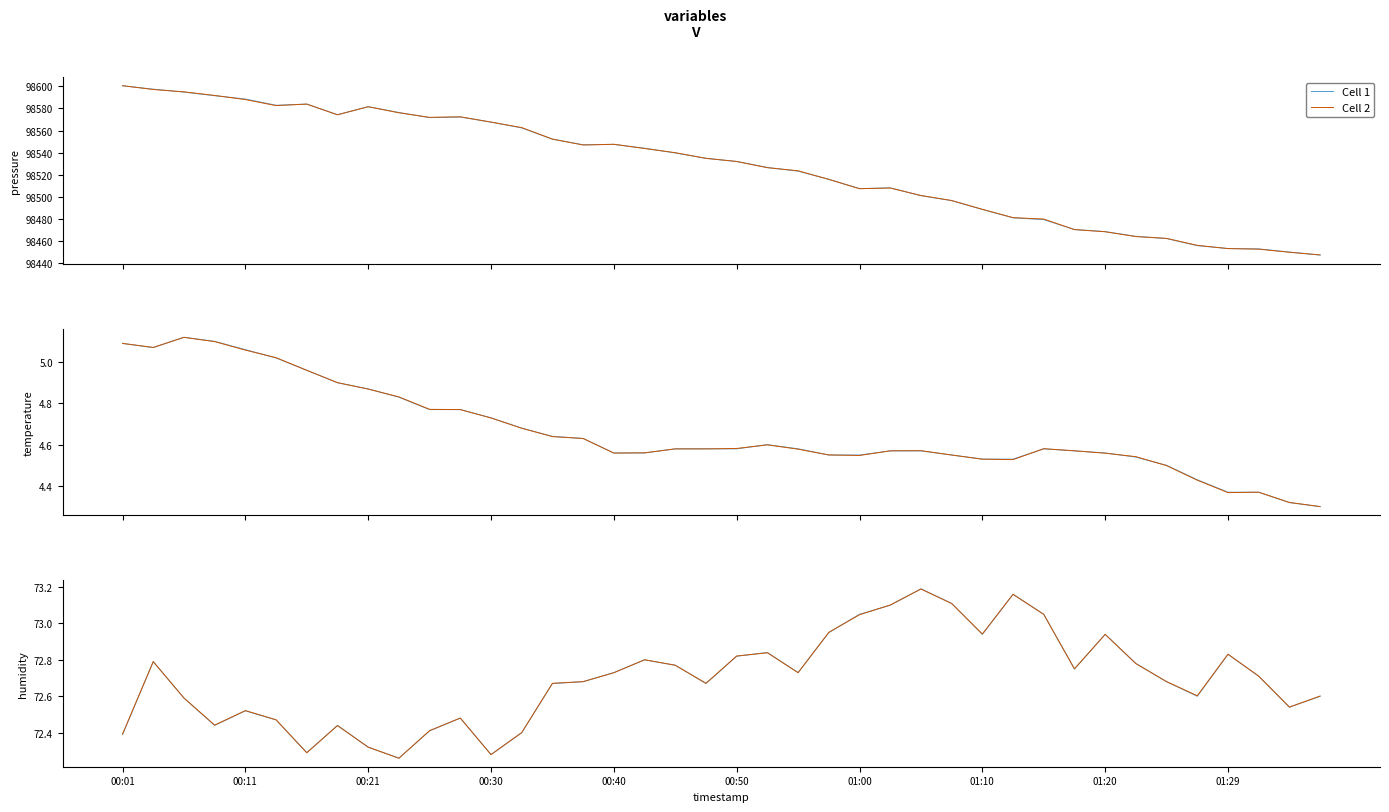

At how many categories does at least one series exceed 73?

6